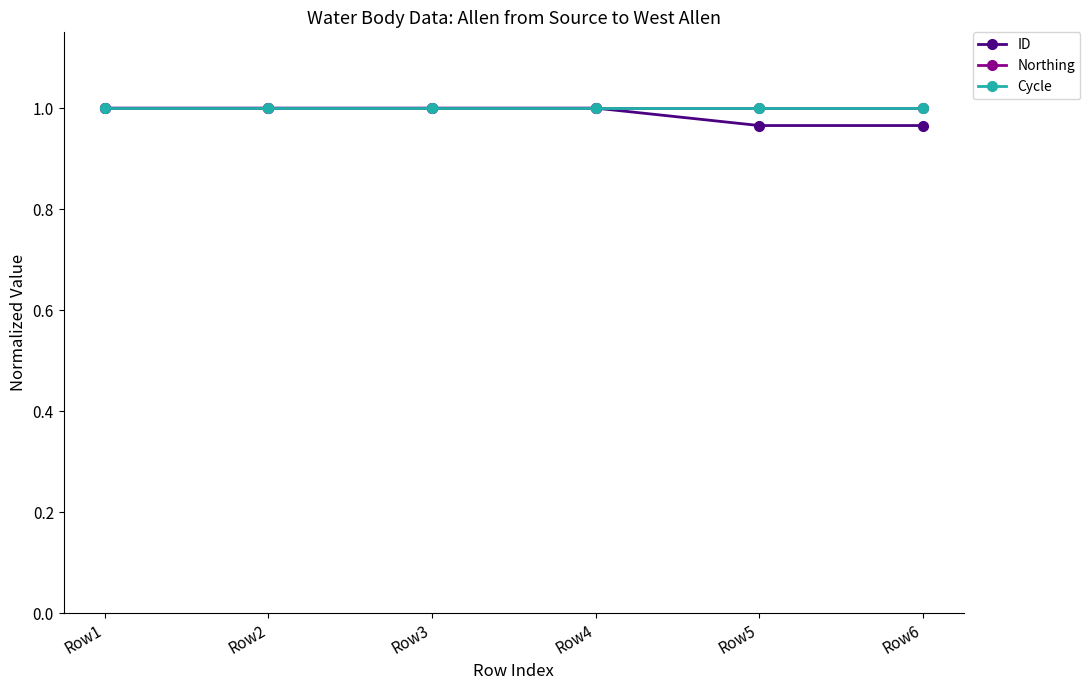

Is this an area chart (filled region under the line)?

No